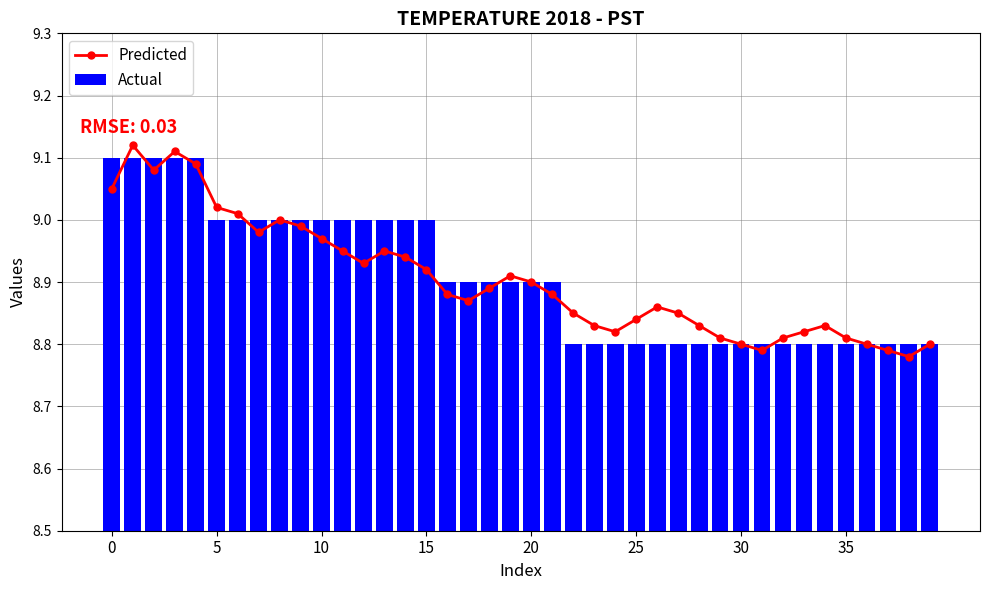

What is the sum of all Actual values?

356.3